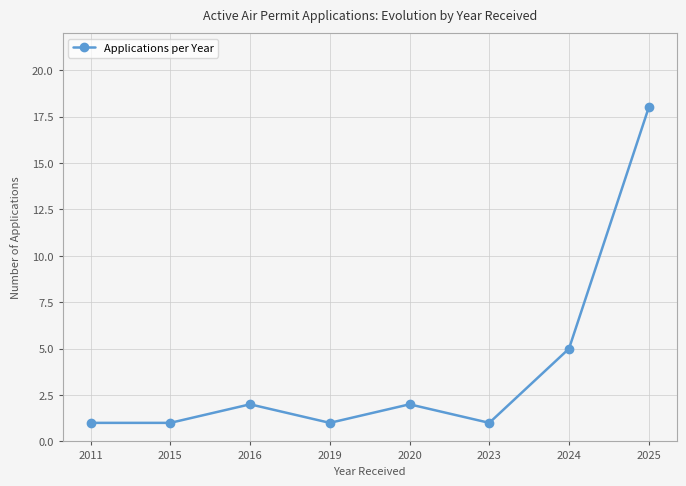

Is it true that the value at 2024 is 7?

False